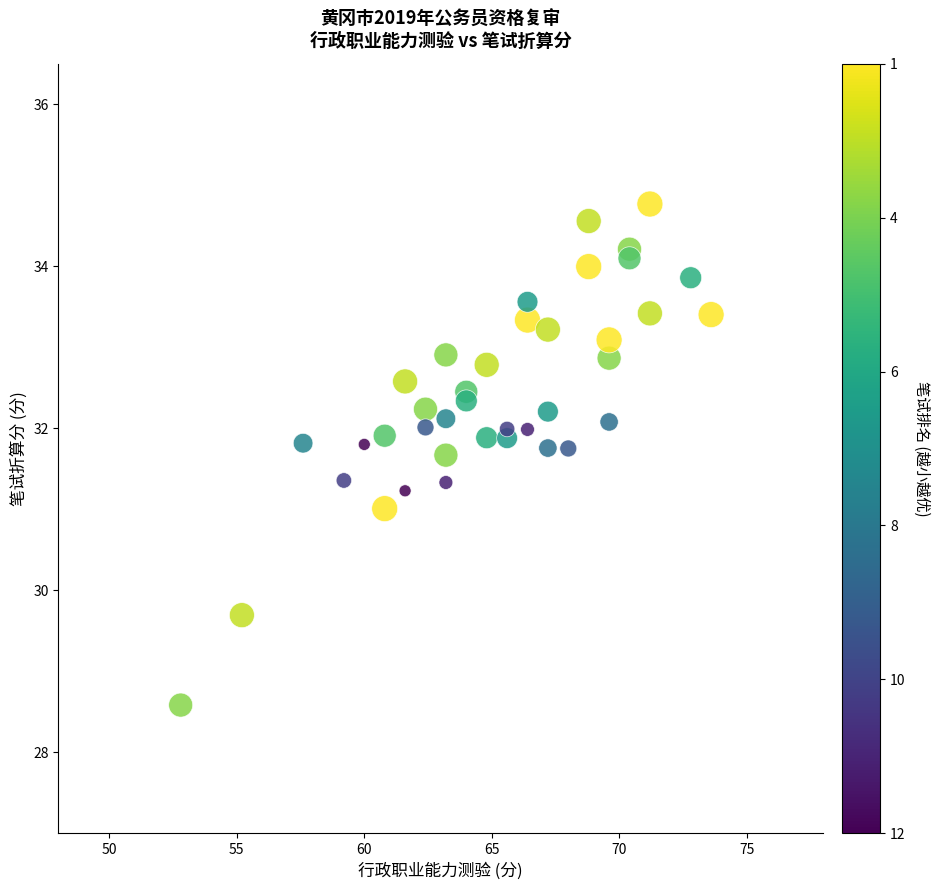

What is the range of X values (max minus min)?

20.8